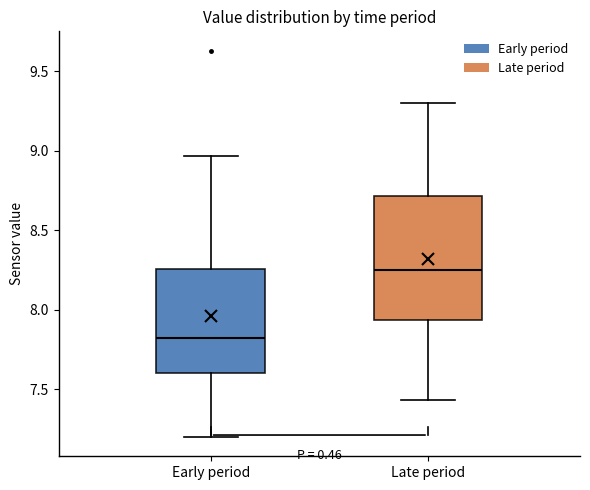

Comparing the boxes themselves (not the whiskers), which one is the tallest?

Late period